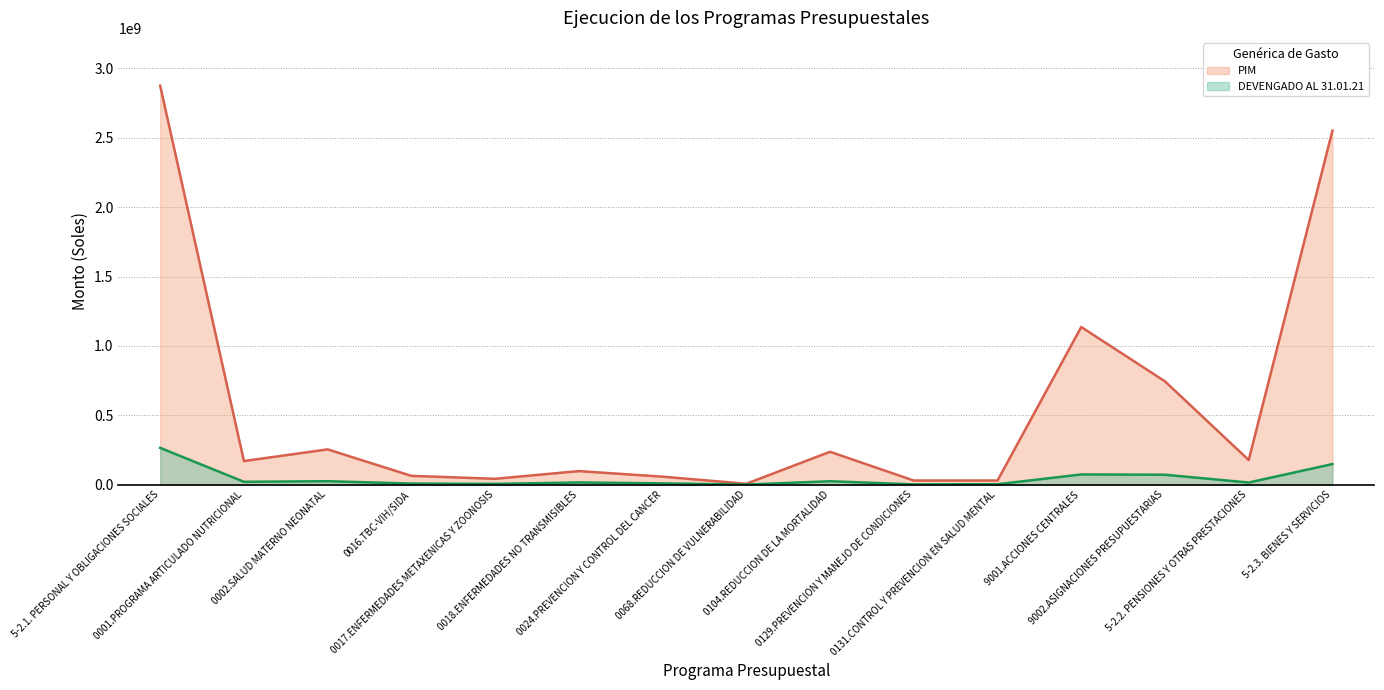

What is the sum of all PIM values?

8477587602.0